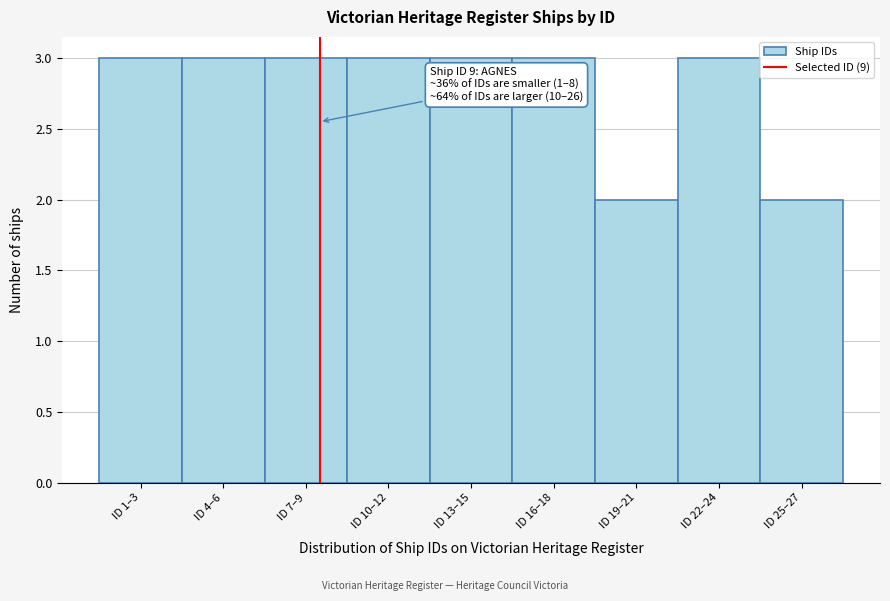

Reading right to left, what are all the values shown in this chart?

ID 25–27=2	ID 22–24=3	ID 19–21=2	ID 16–18=3	ID 13–15=3	ID 10–12=3	ID 7–9=3	ID 4–6=3	ID 1–3=3